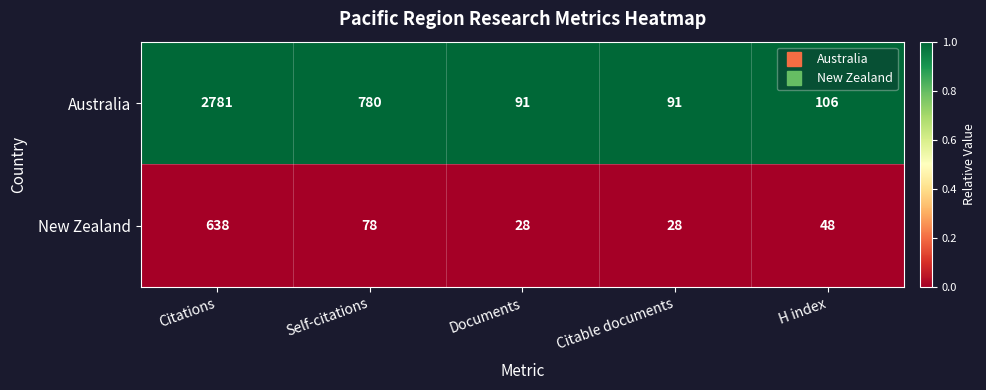

At which label does New Zealand first exceed 48?

Citations